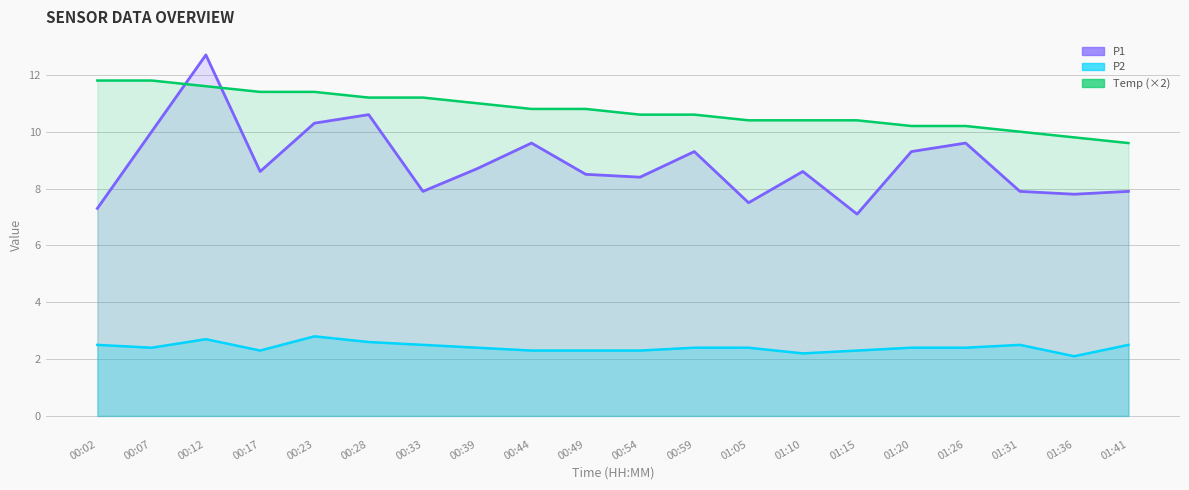

Does the chart have visible grid lines?

Yes